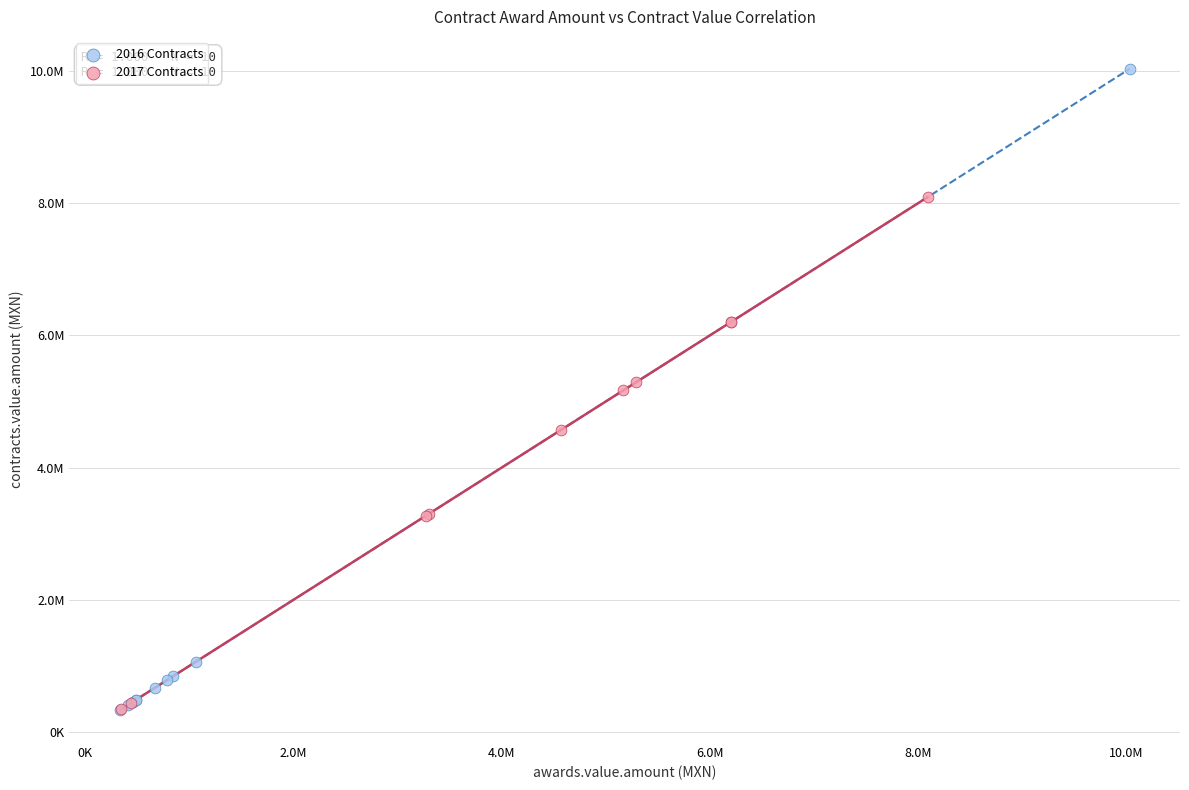

Which series reaches the maximum Y coordinate?

2016 Contracts